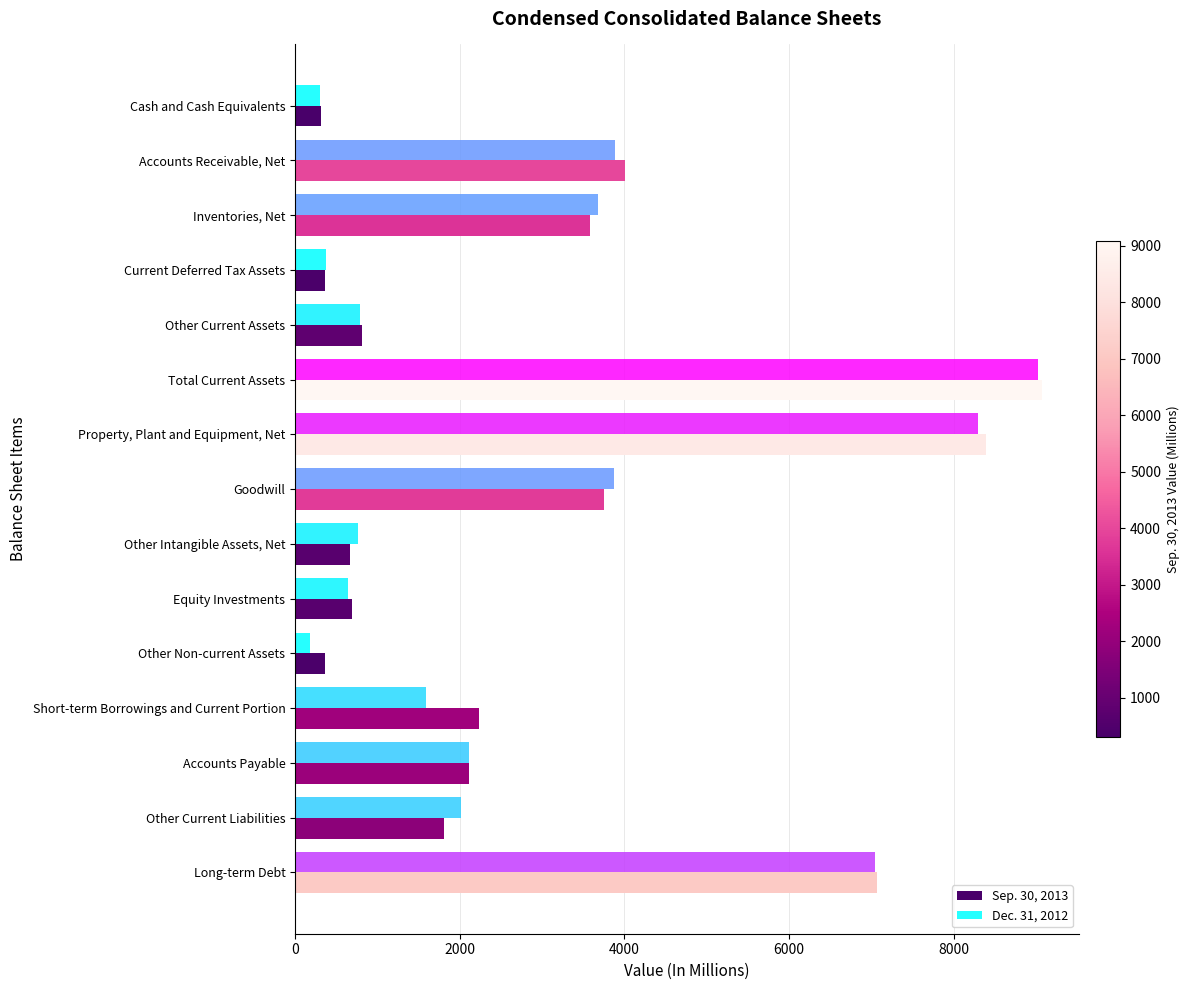

Is the value of Dec. 31, 2012 at Long-term Debt greater than the value of Sep. 30, 2013 at Other Current Liabilities?

Yes